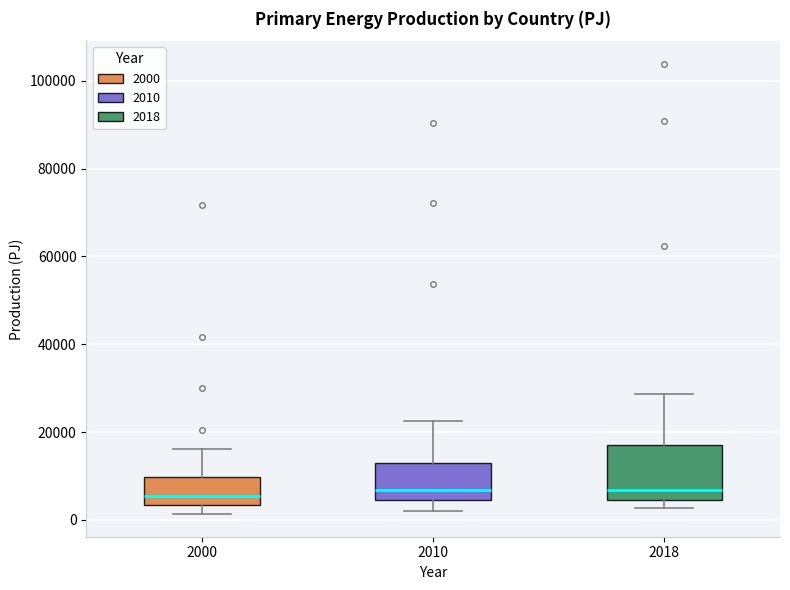

Where does the upper whisker of the box at x = 2018 end on the y-axis? The values are not printed on the chart, so give them approximately, as read against the axis.

28000